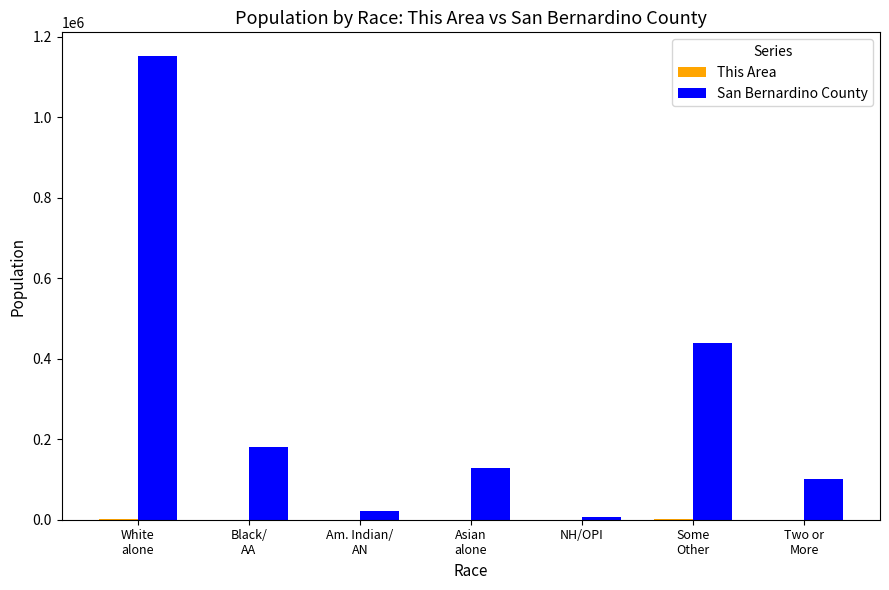

How many groups of bars are there?

7